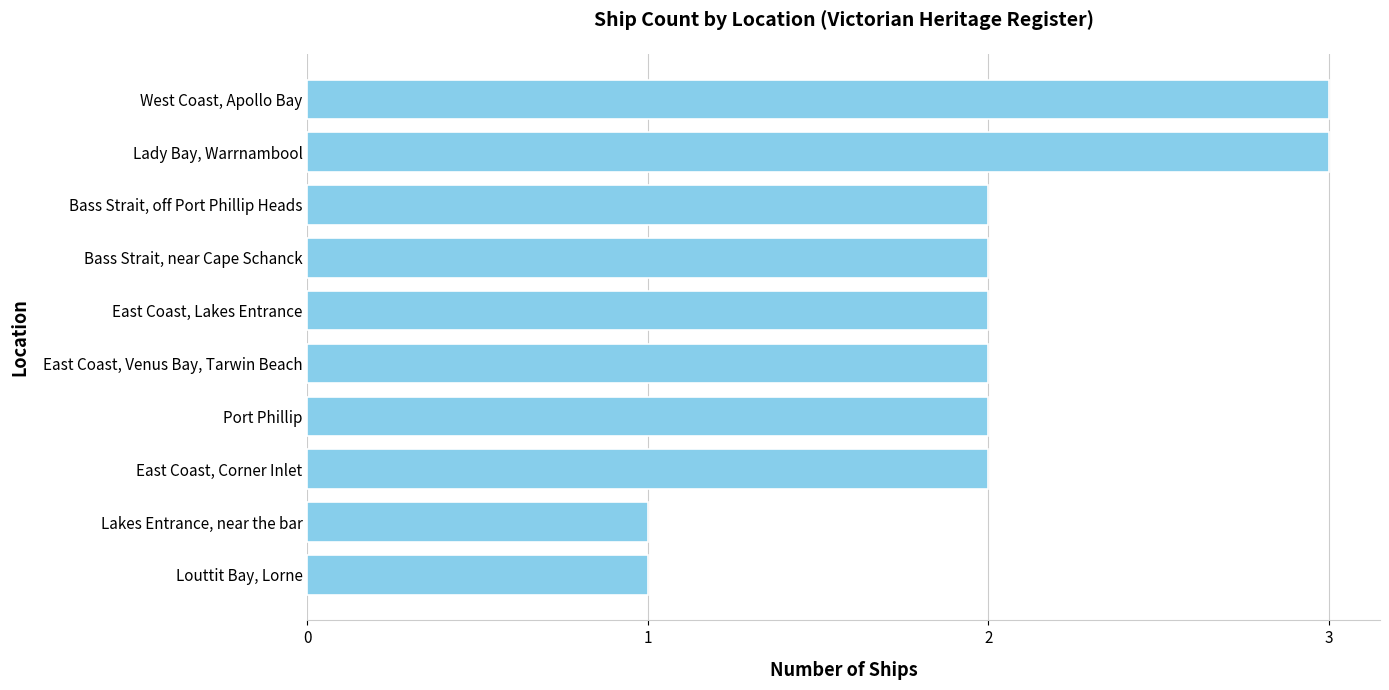

True or false: the data shows 2 at Bass Strait, off Port Phillip Heads.

True